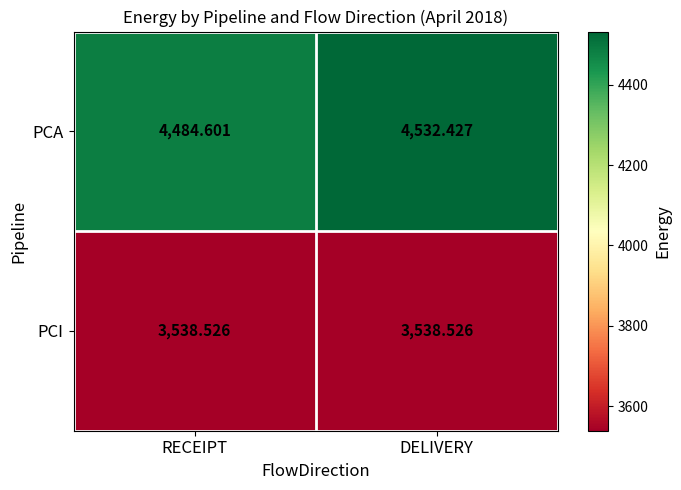

At which category is the sum across all series the highest?

DELIVERY